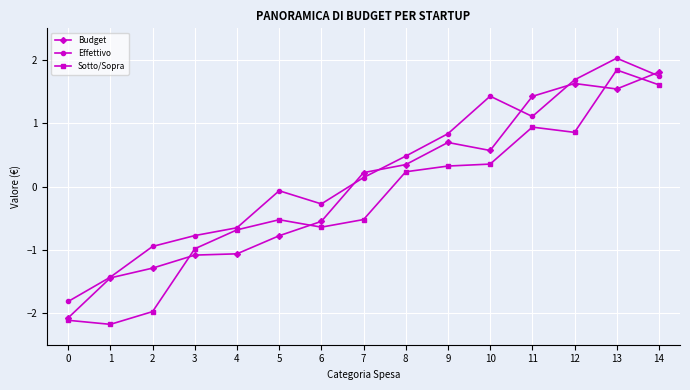

What is the value of the Sotto/Sopra point at the 4th from the left?

-1.0